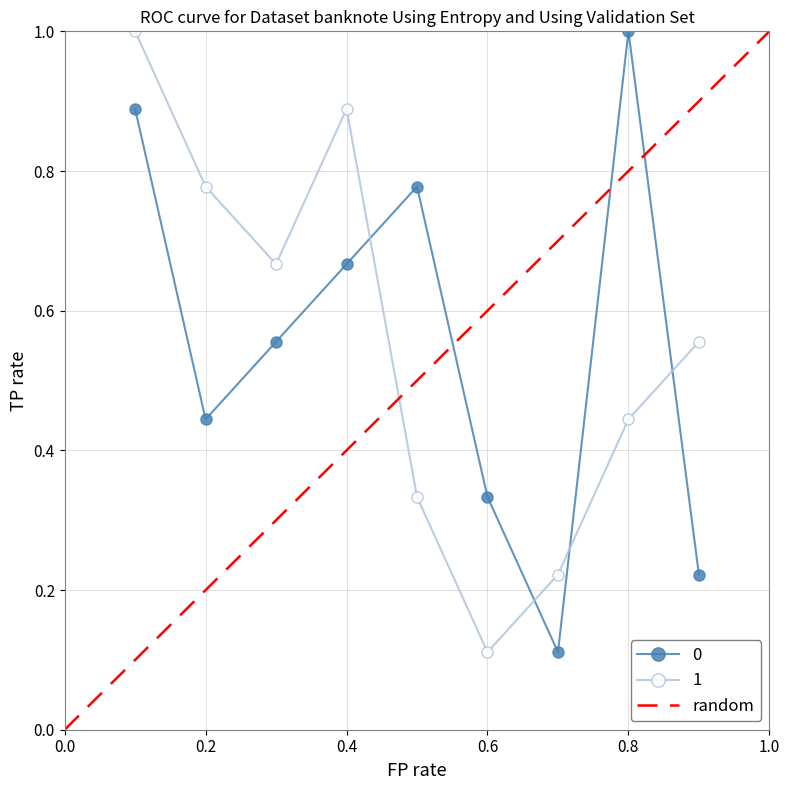

What is the maximum value for 1?

1.0